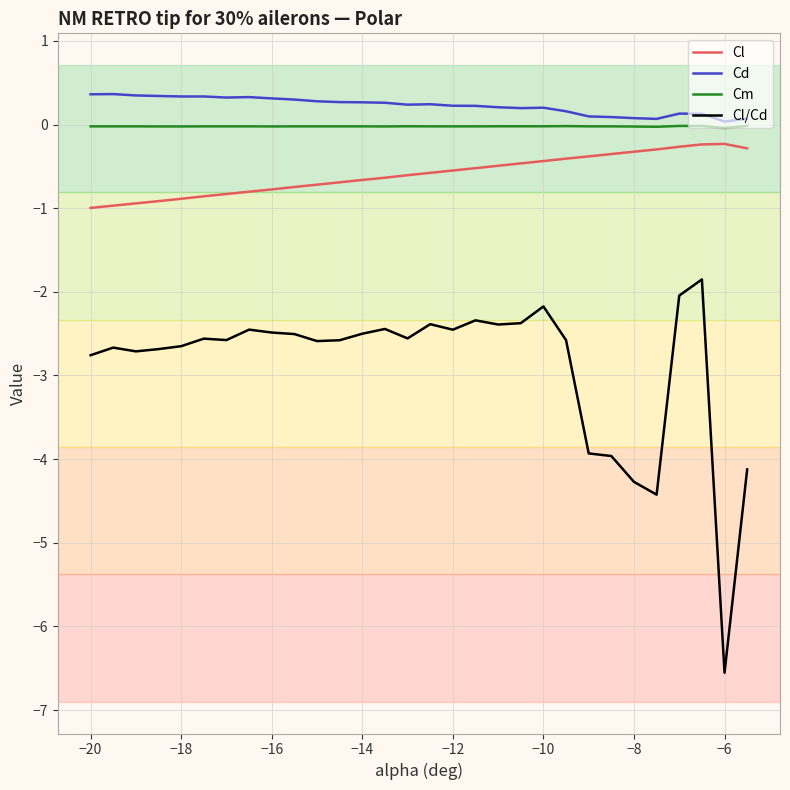

What is the maximum value shown in the chart?

0.4